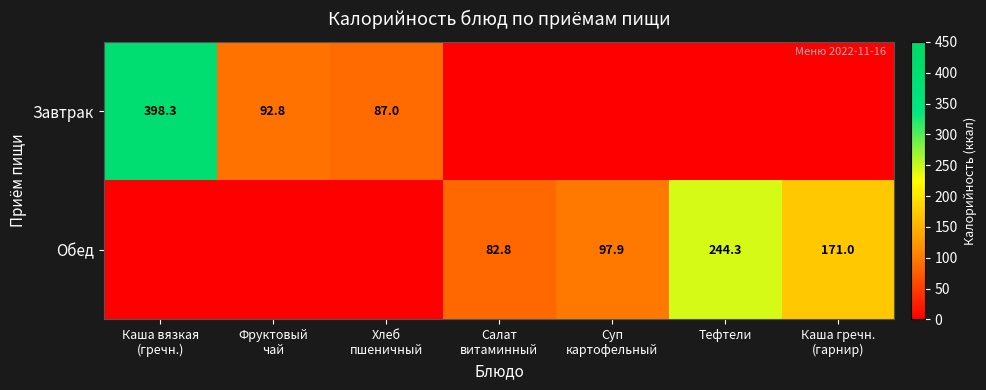

What is the average value of the Обед series?

85.1